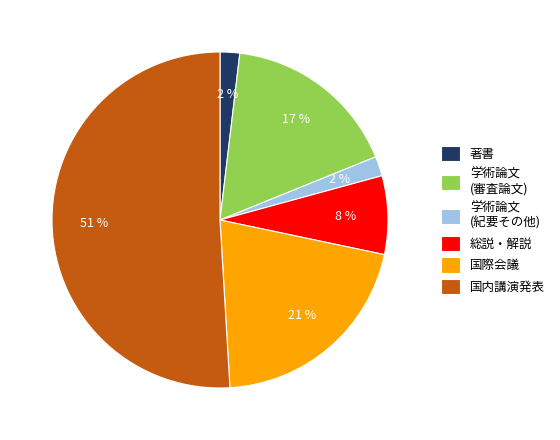

To the nearest percent, what percentage of the pie is 学術論文 (審査論文)?

17%